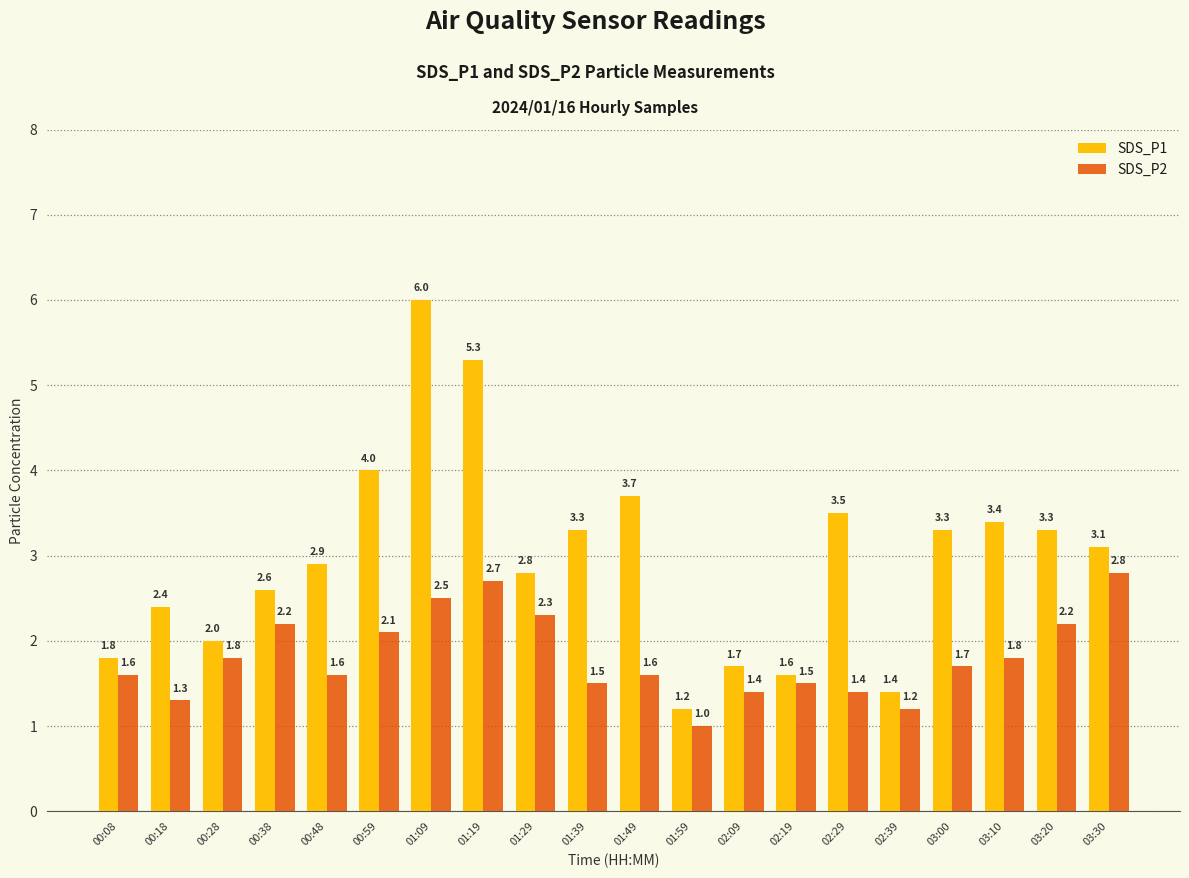

True or false: SDS_P1 has a value of 2.9 at 00:48.

True